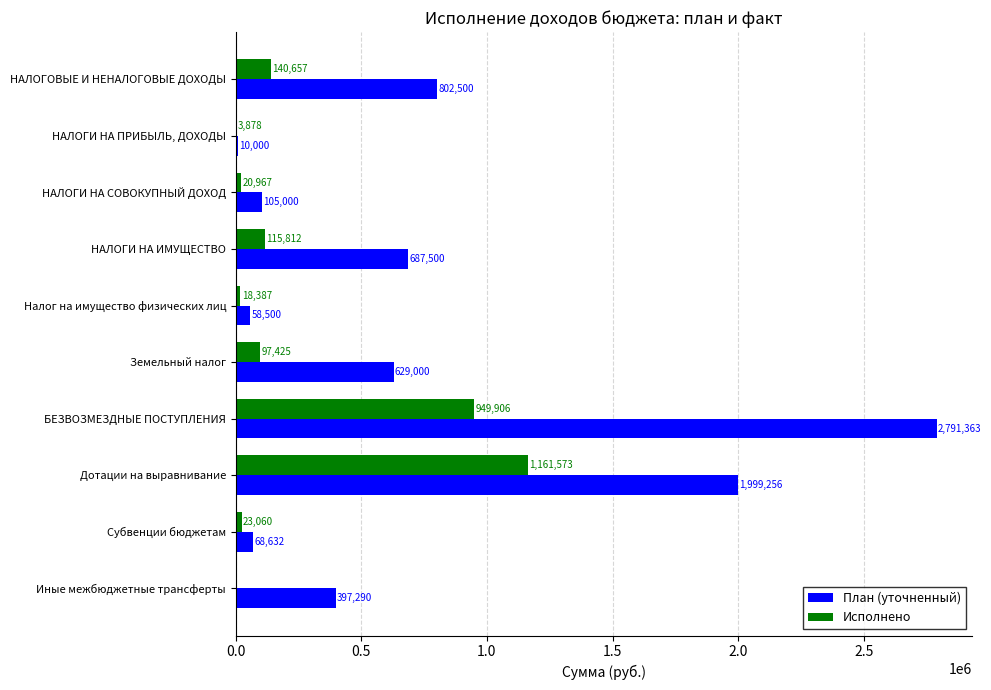

Is it true that План (уточненный) equals 1999256.0 at Дотации на выравнивание?

True